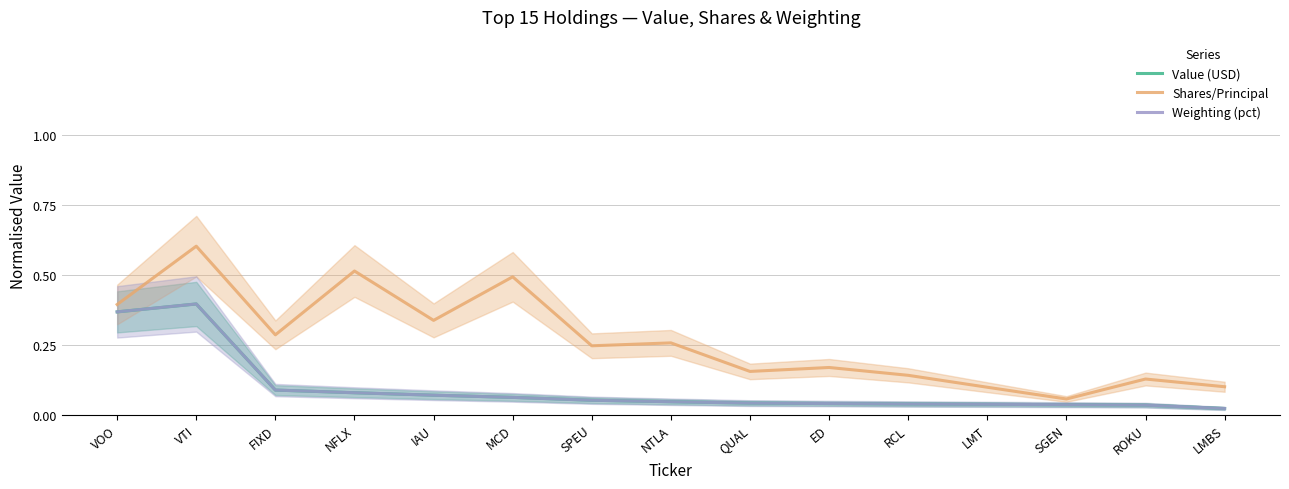

Which category has the highest value in the Weighting (pct) series?

VTI